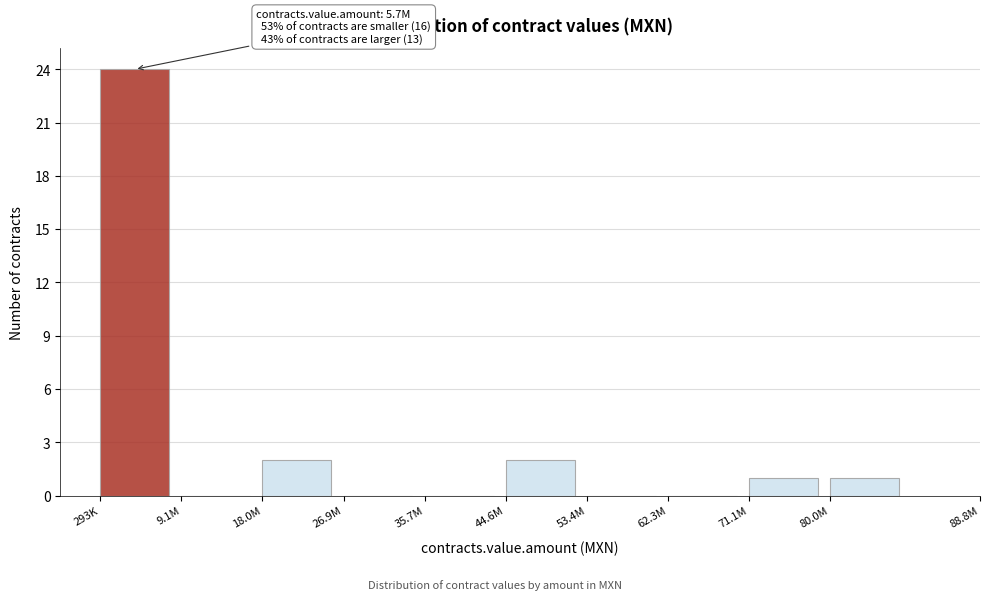

Reading left to right, transcribe all the data shown in this chart.

293K=24	9.1M=0	18.0M=2	26.9M=0	35.7M=0	44.6M=2	53.4M=0	62.3M=0	71.1M=1	80.0M=1